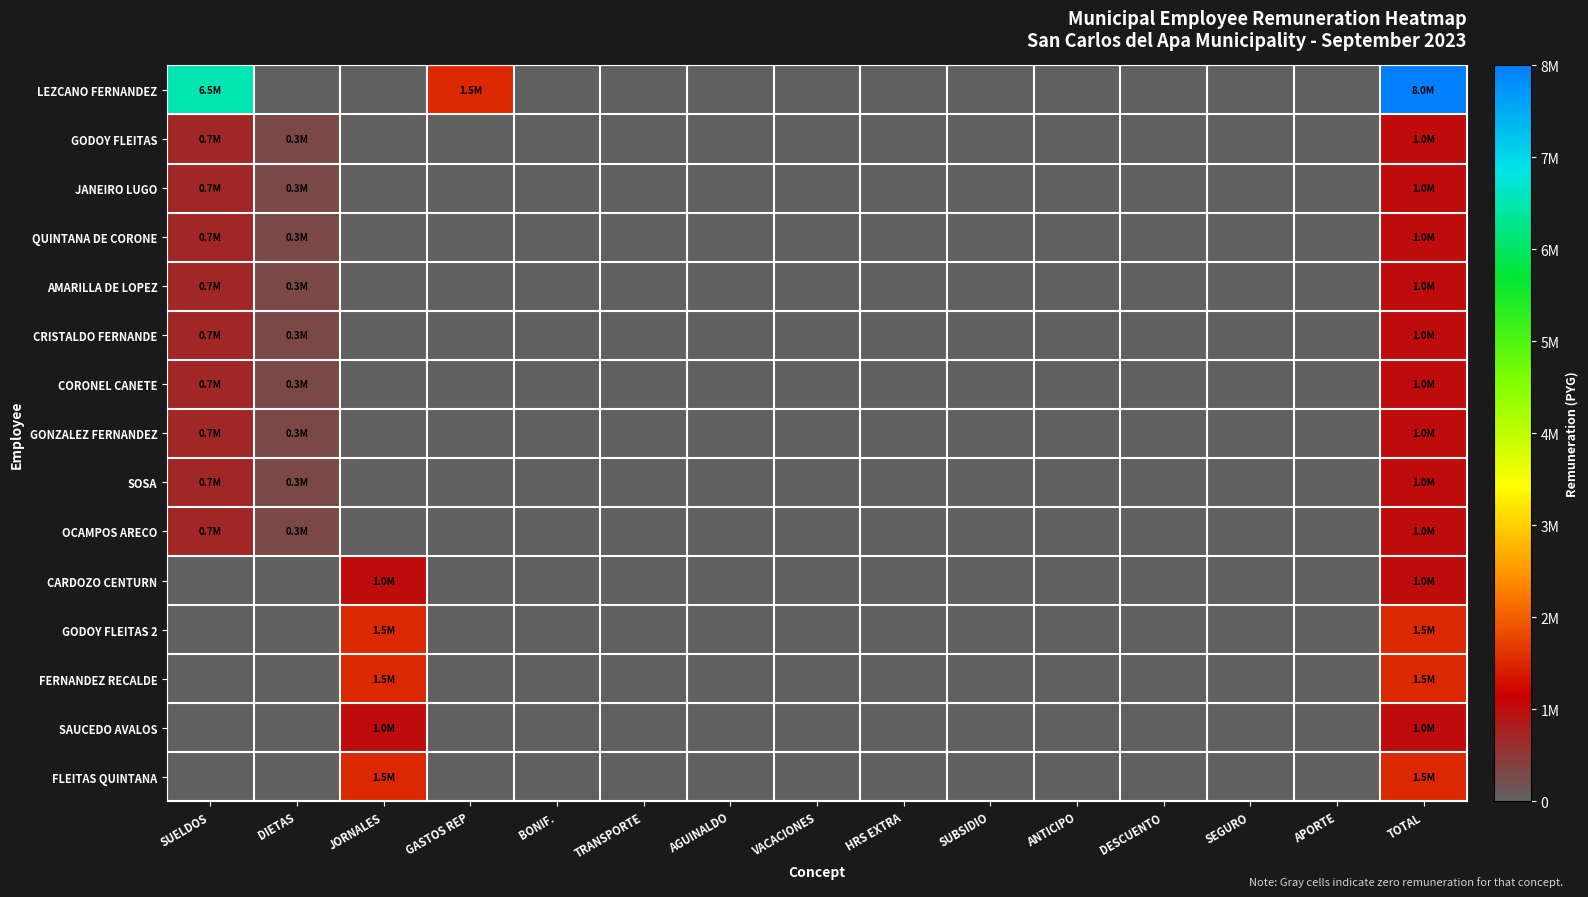

Which series has the largest range (max minus min)?

LEZCANO FERNANDEZ